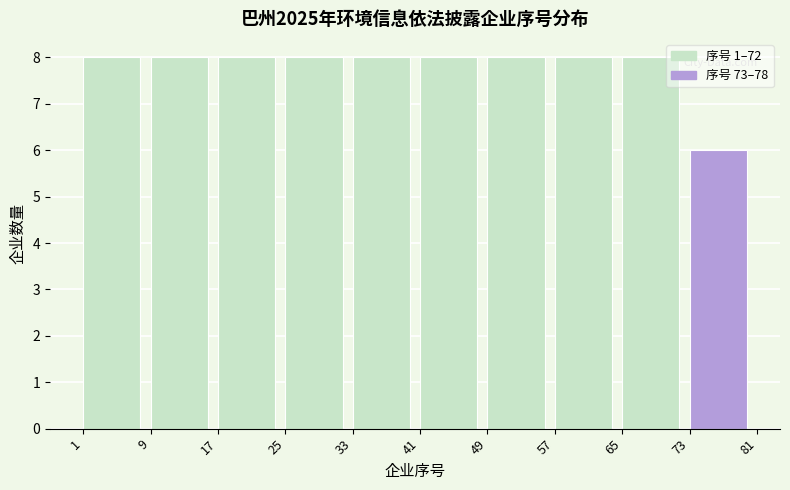

Reading left to right, list every bar in this chart as the range it spans on the x-axis followed by its height. The values are not printed on the chart, so give them approximately, as read against the axis.

1 to 9: 8
9 to 17: 8
17 to 25: 8
25 to 33: 8
33 to 41: 8
41 to 49: 8
49 to 57: 8
57 to 65: 8
65 to 73: 8
73 to 81: 6